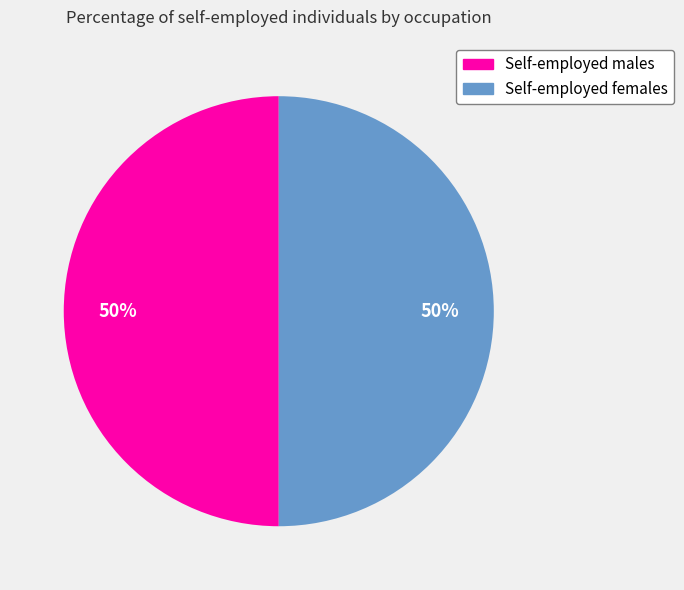

To the nearest percent, what is the average slice percentage?

50%